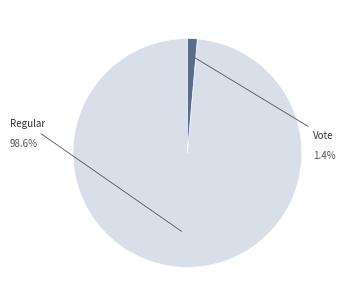

To the nearest percent, what is the average slice percentage?

50%